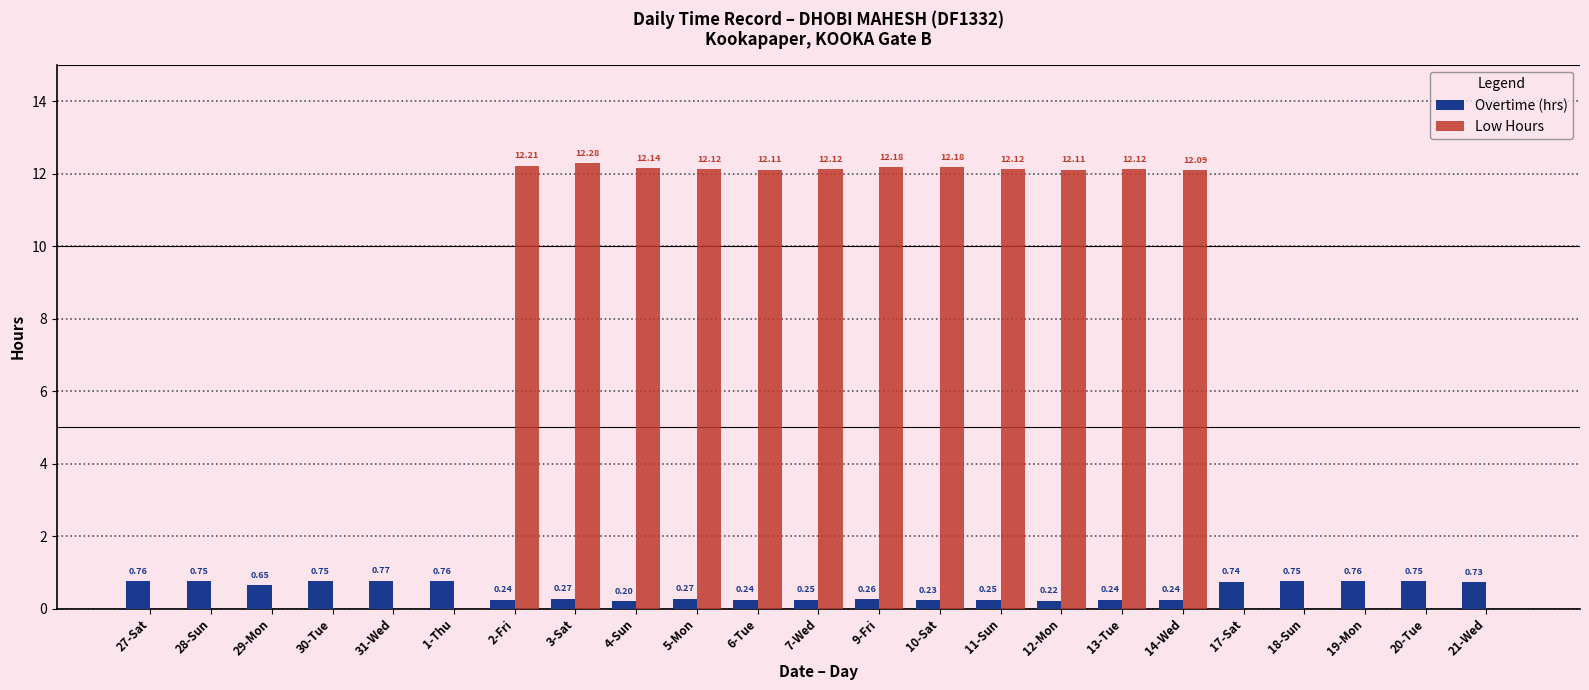

How many groups of bars are there?

23